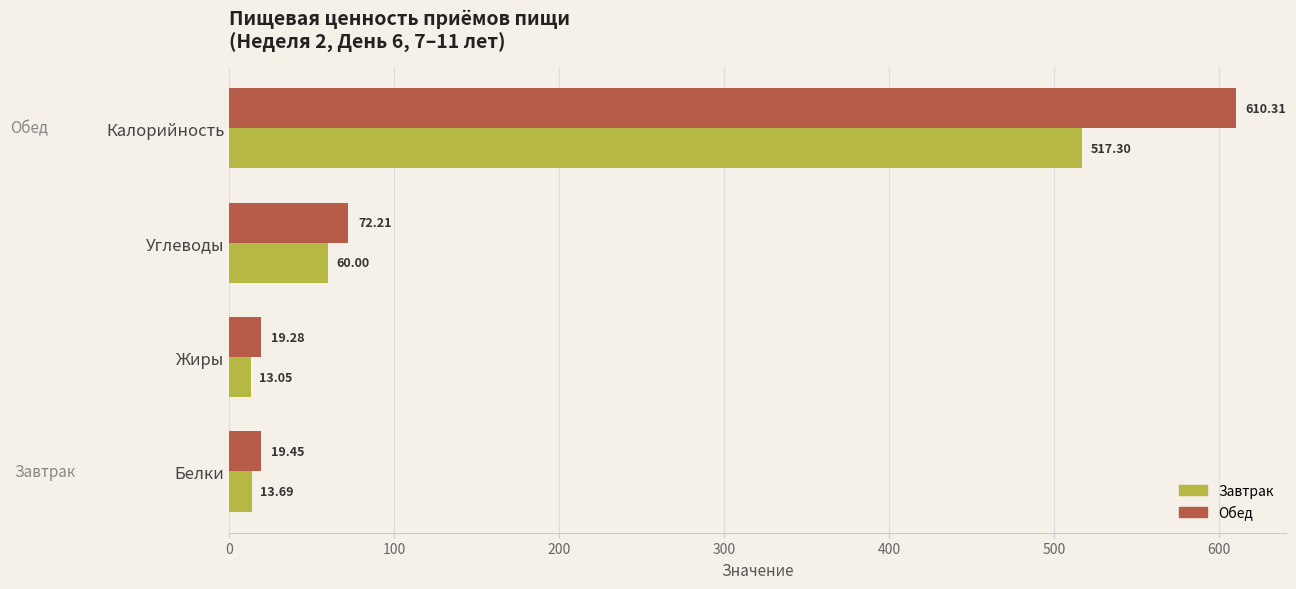

Rank the series by their maximum value, from highest to lowest.

Обед, Завтрак